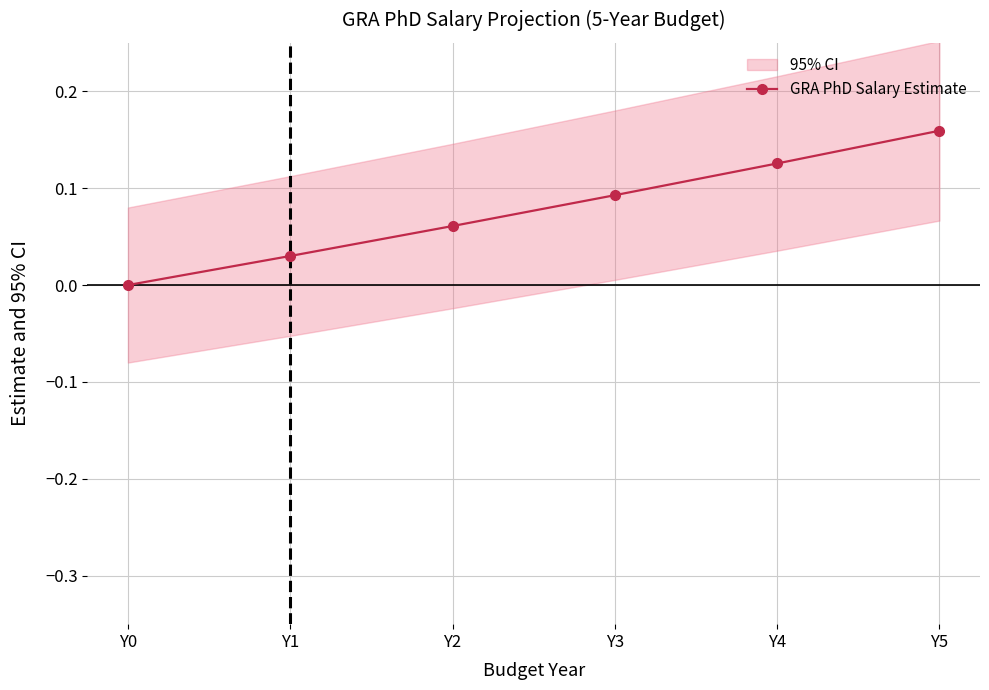

Reading left to right, transcribe all the data shown in this chart.

Y0=0.0	Y1=0.0	Y2=0.1	Y3=0.1	Y4=0.1	Y5=0.2